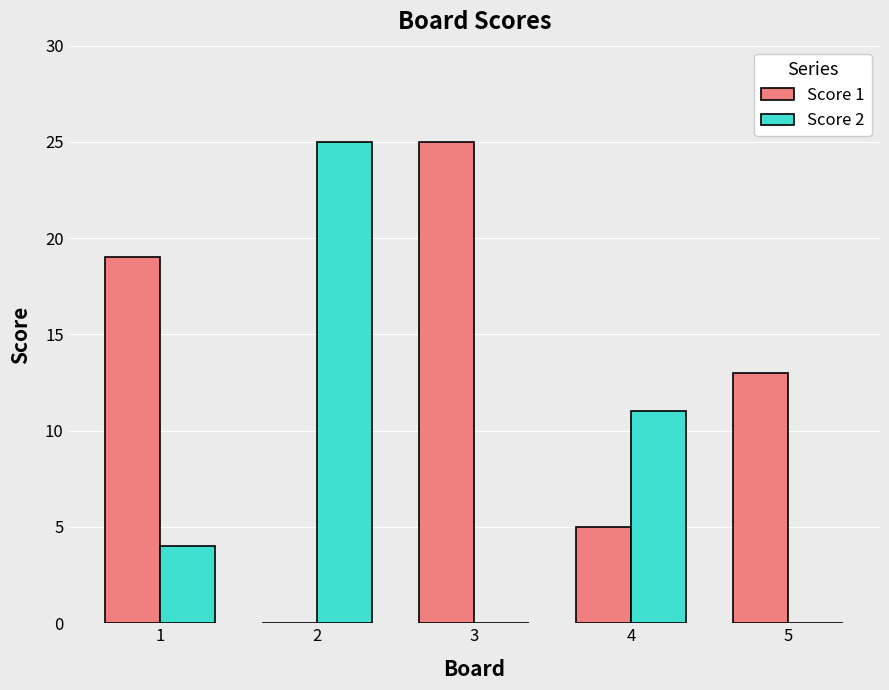

Where is Score 2 nearest to the value 12?

4